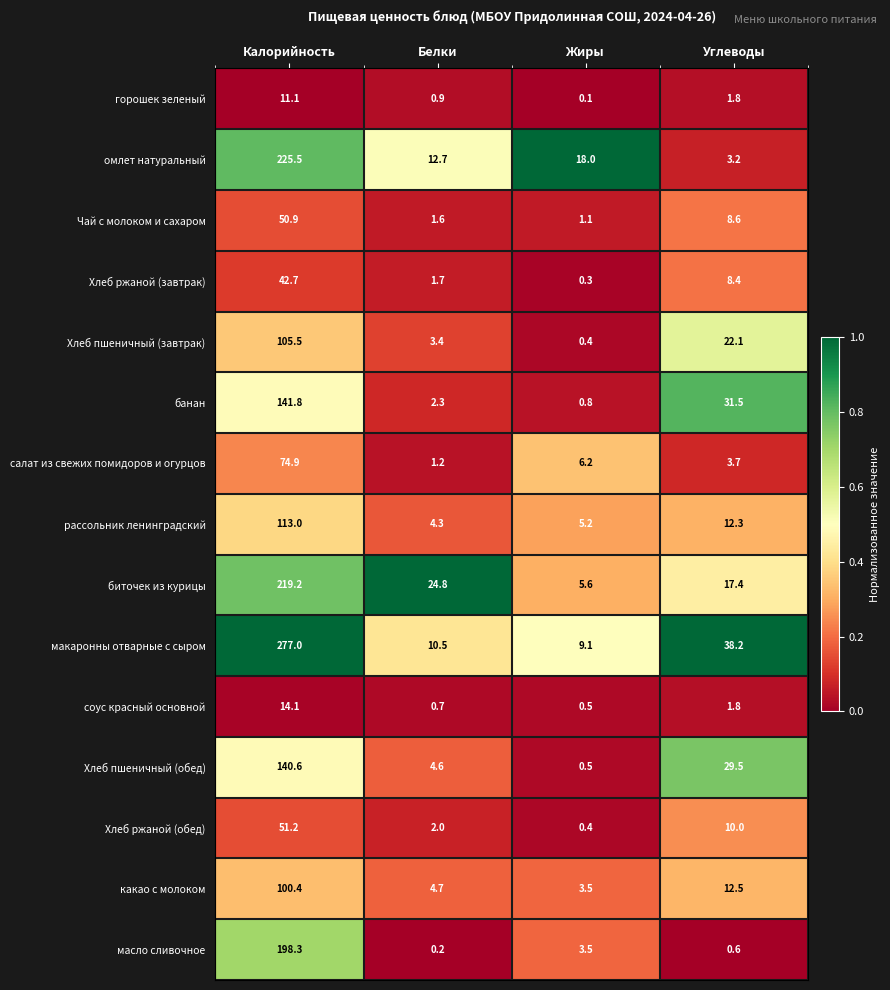

What is the sum of the Чай с молоком и сахаром values at Углеводы and Калорийность?

59.5